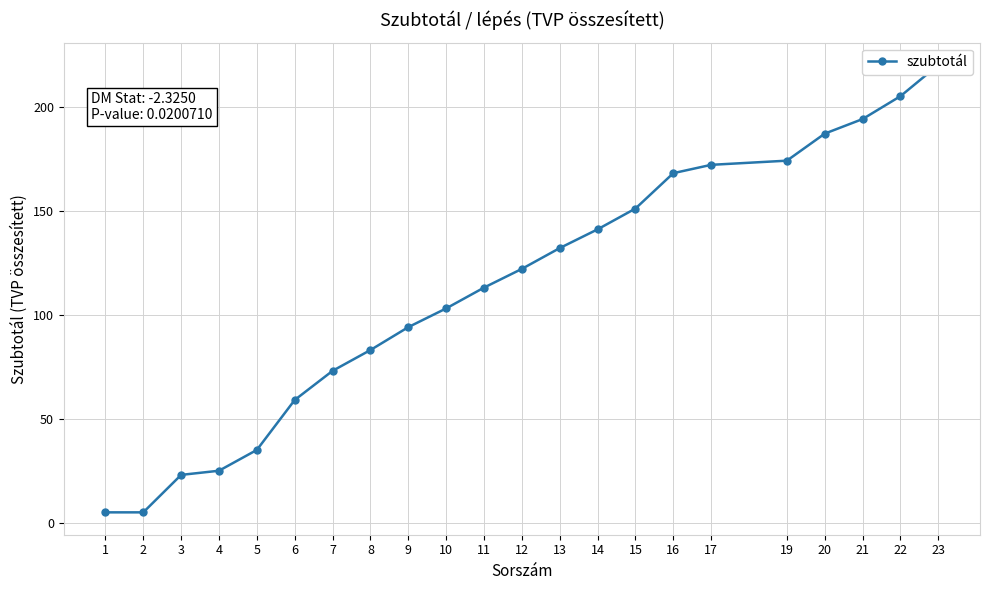

Reading right to left, list all the values displayed in this chart.

220	205	194	187	174	172	168	151	141	132	122	113	103	94	83	73	59	35	25	23	5	5